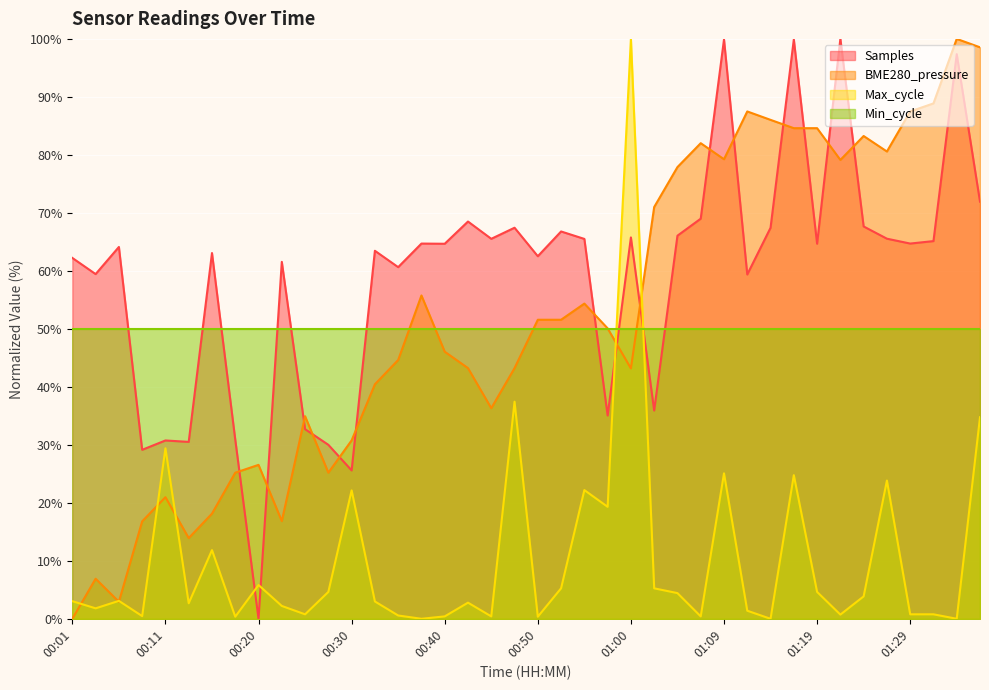

At which category does BME280_pressure reach its first local peak?

00:03